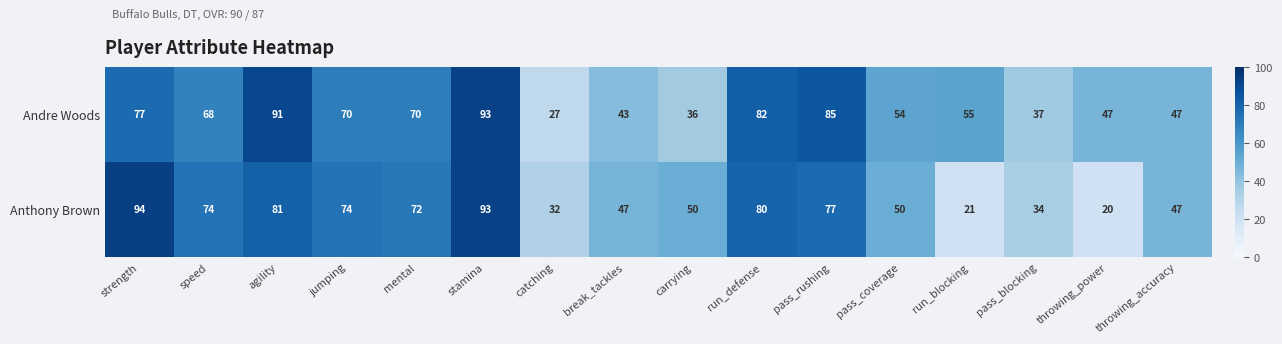

How many data points does each series have?

16